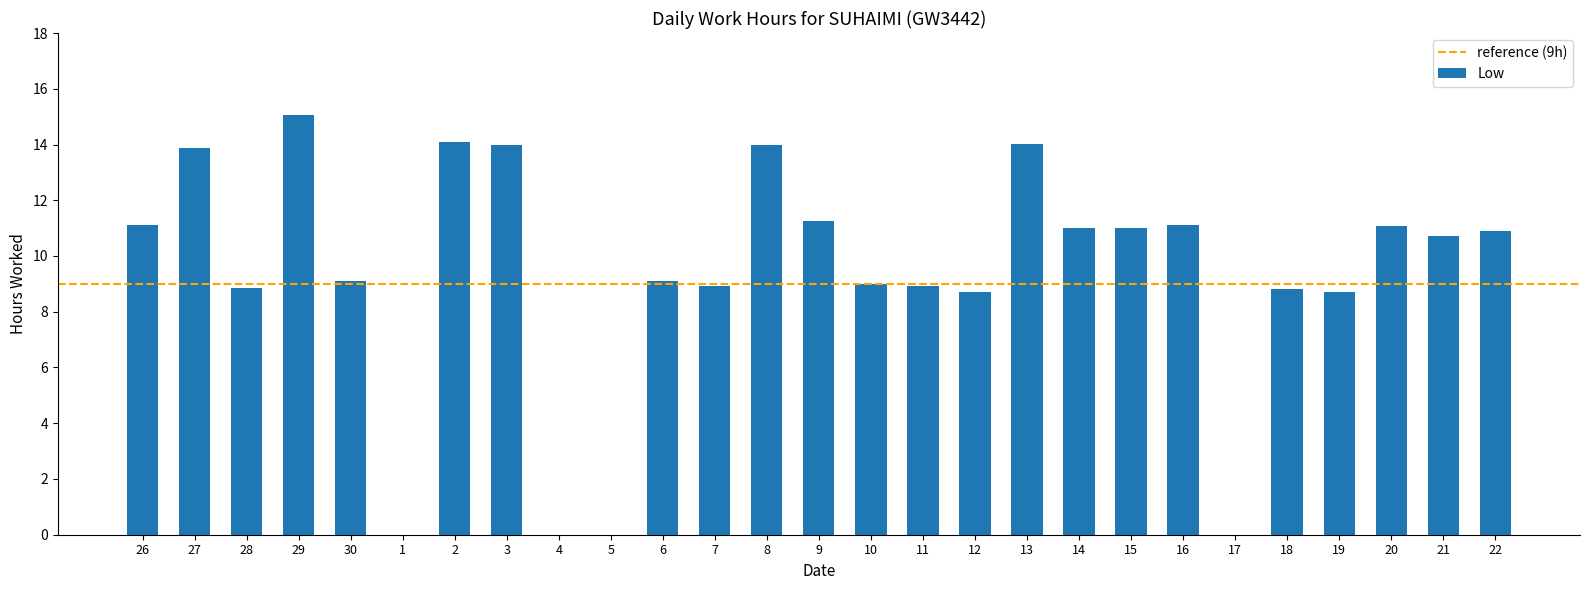

The value at 14 is 16.1. True or false?

False